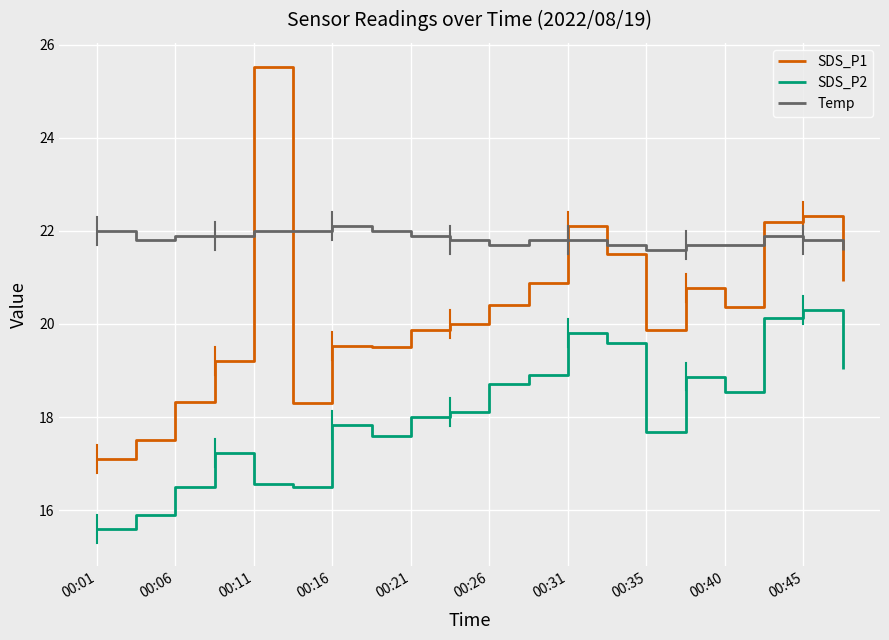

In SDS_P2, how many points are lower than both neighbors (excluding endpoints)?

4